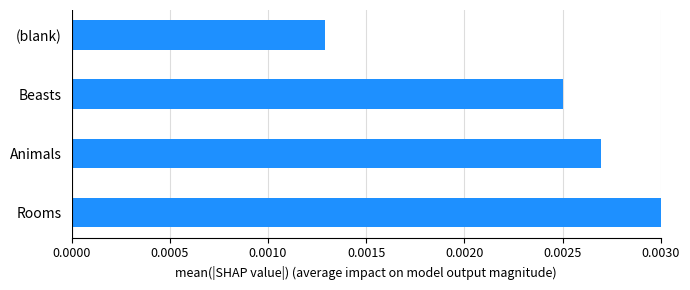

Does the chart contain any negative values?

No